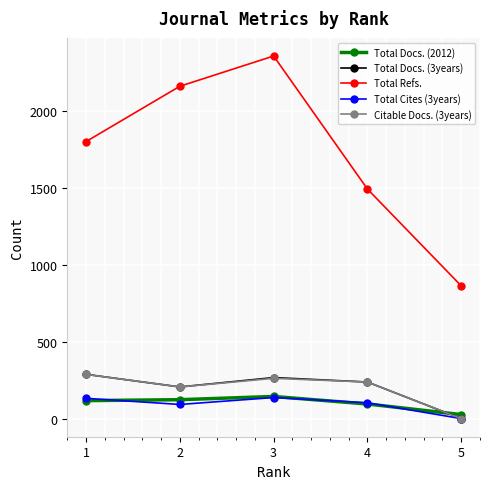

True or false: Total Refs. and Total Docs. (2012) intersect in this chart.

False